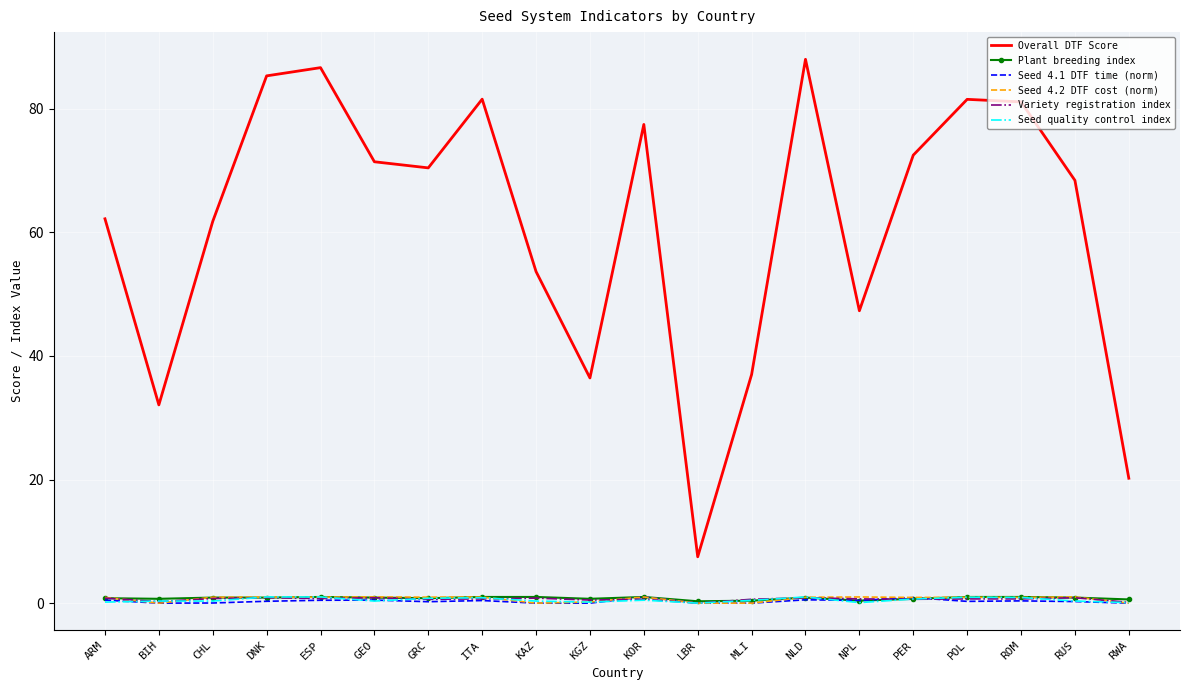

What is the total value across all series at RWA?

21.0